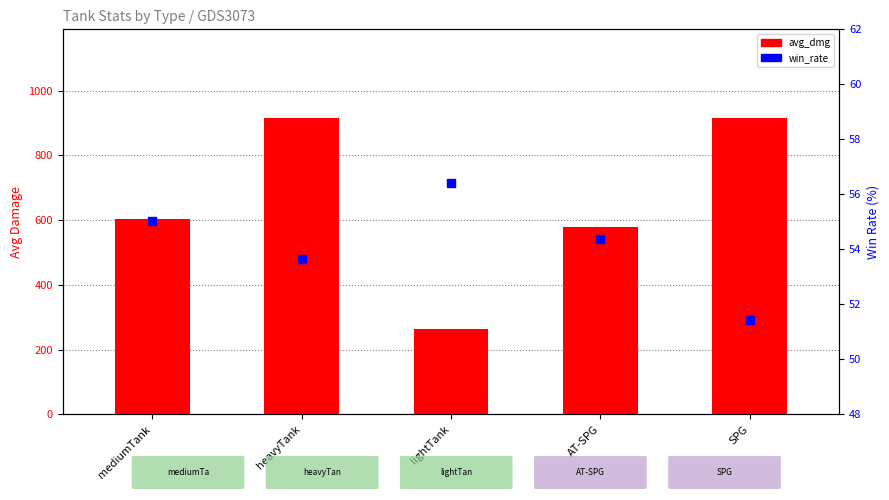

Which series has the largest total across all categories?

avg_dmg